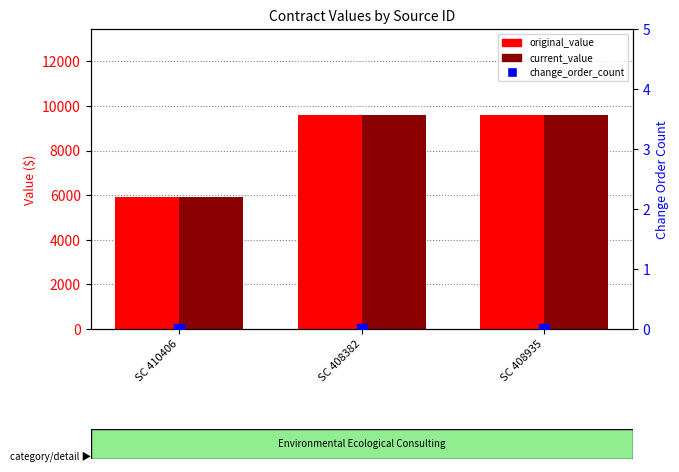

What is the total value across all series at SC 410406?

11840